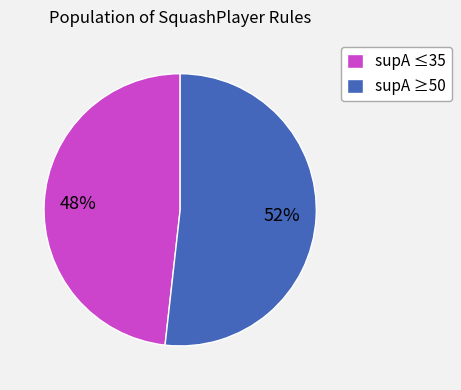

Is there a majority slice in this chart?

Yes